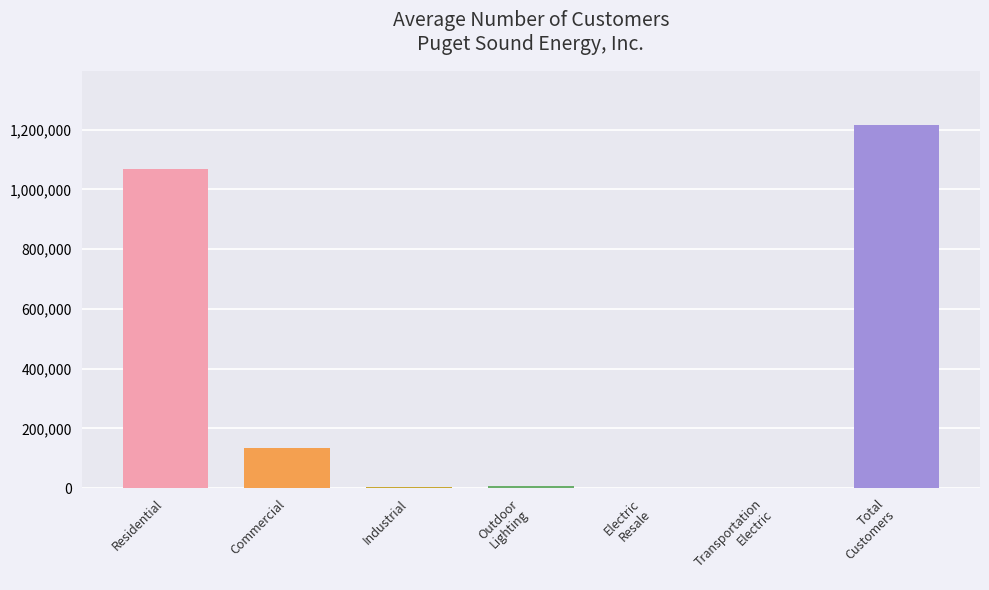

Where is the data nearest to the value 606946?

Residential